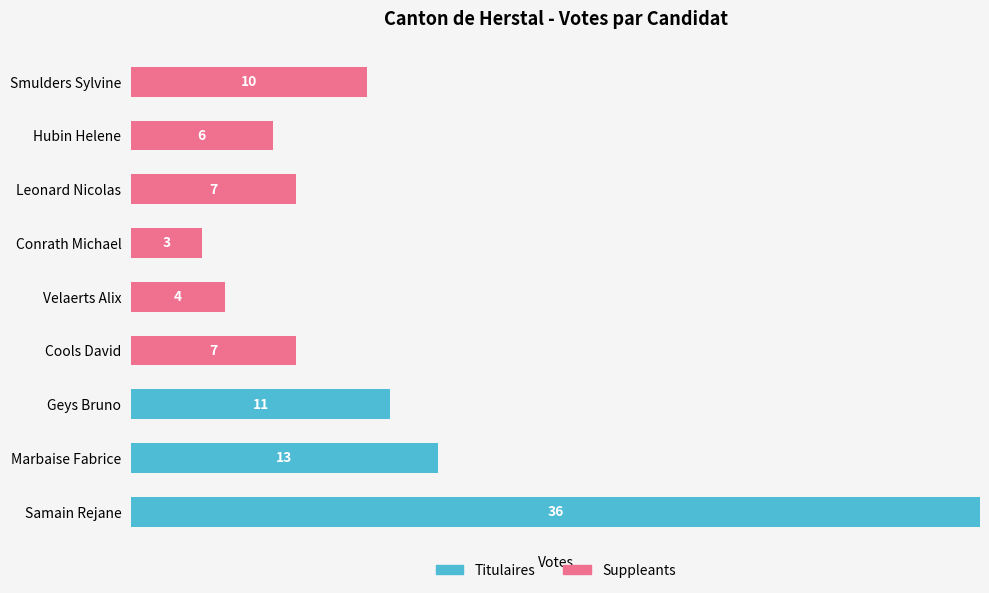

At which label does Titulaires reach its peak?

Samain Rejane